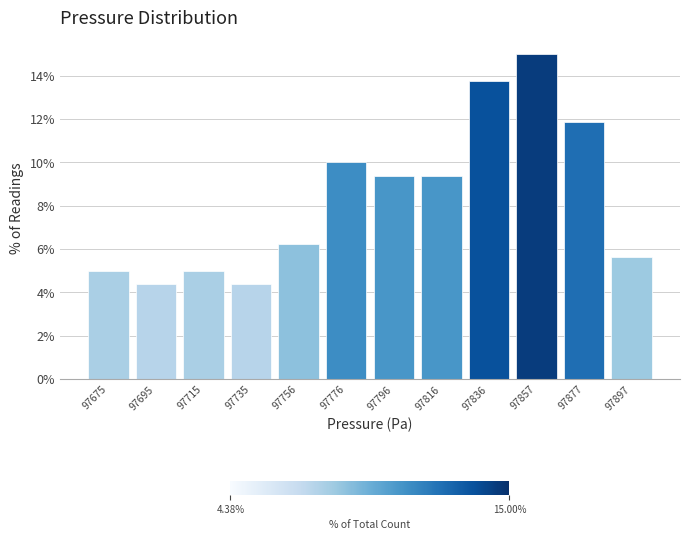

Reading left to right, list every bar in this chart as the range it spans on the x-axis followed by its height. Neither the bar edges nor the heights are printed on the chart, so give them approximately, as read against the axes.

97665 to 97685: 5.0
97685 to 97705: 4.4
97705 to 97725: 5.0
97725 to 97745: 4.4
97745 to 97765: 6.2
97765 to 97785: 10.0
97785 to 97805: 9.4
97805 to 97825: 9.4
97825 to 97845: 13.8
97845 to 97865: 15.0
97865 to 97885: 11.8
97885 to 97910: 5.6